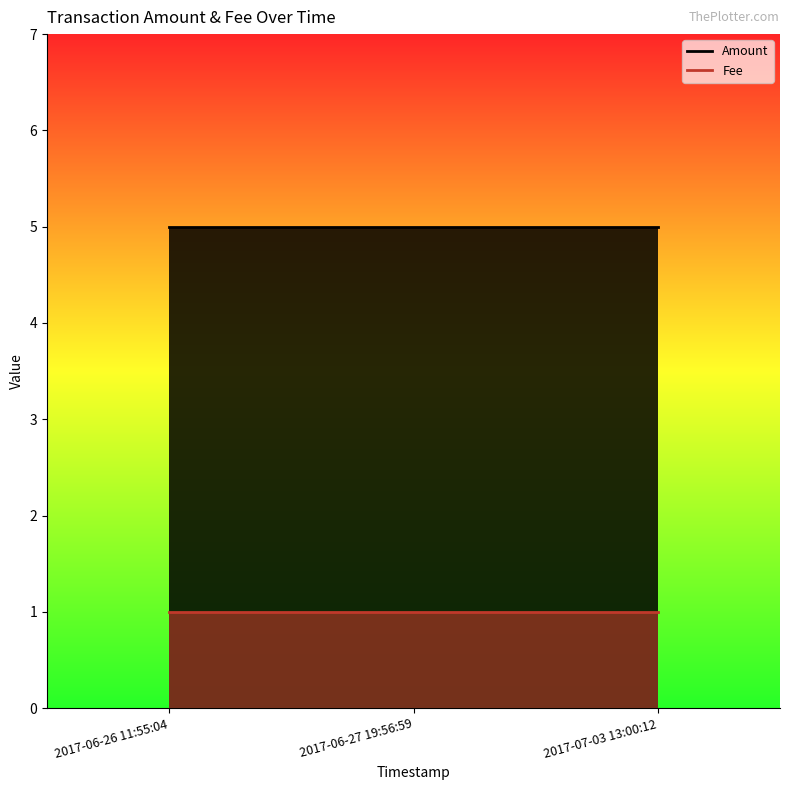

Which series has the largest total across all categories?

Amount